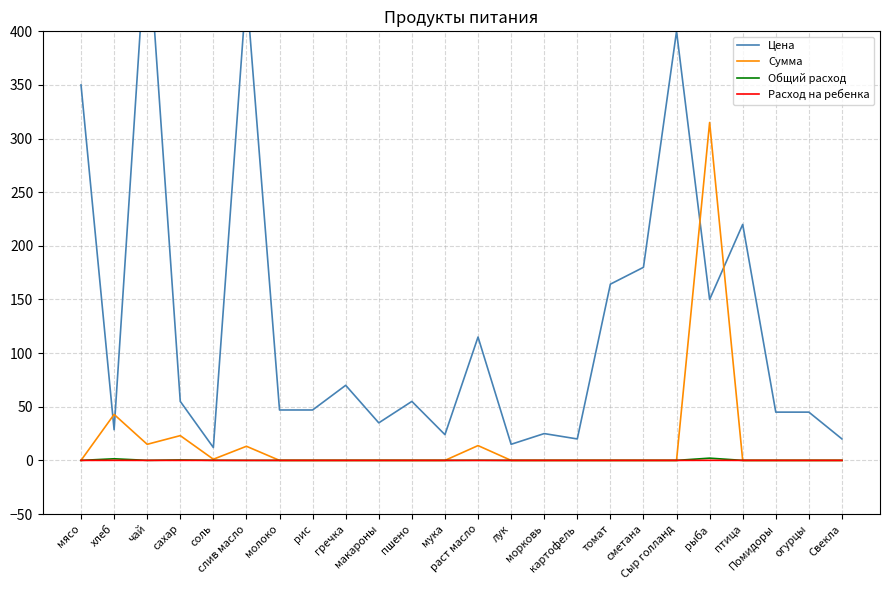

True or false: Сумма and Общий расход cross at least once.

False